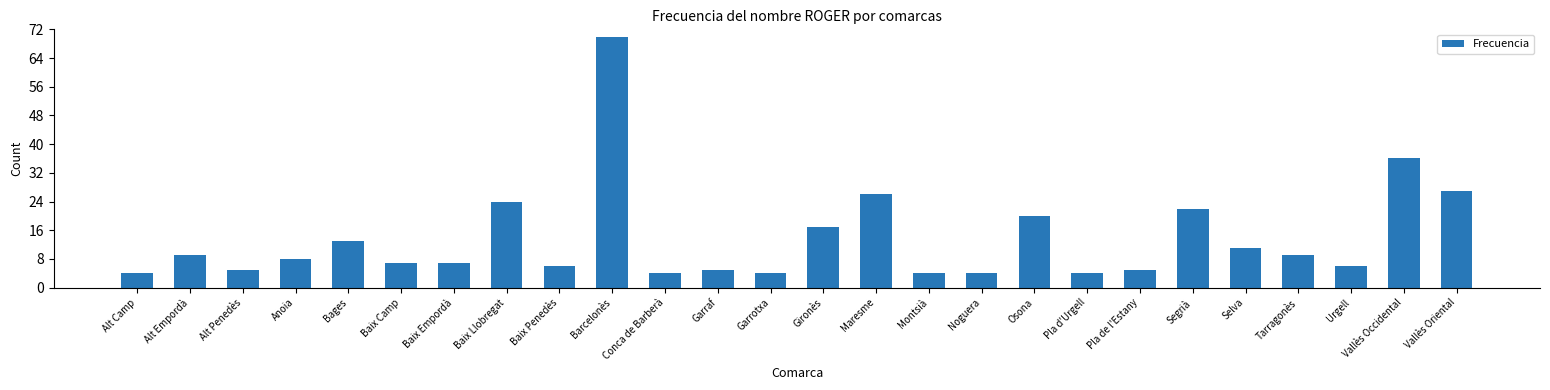

What is the ratio of the value at Garrotxa to the value at Noguera?

1.0